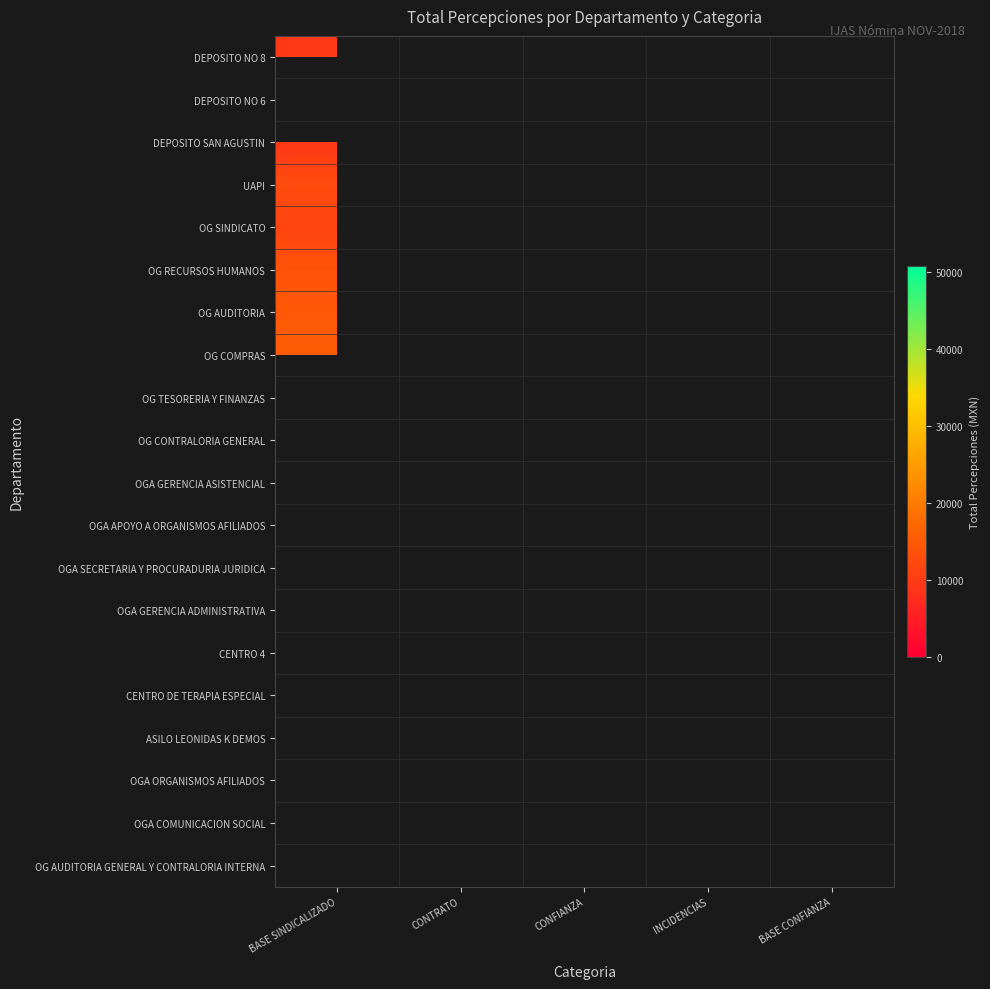

List the series in order of their overall mean, highest first.

DEPOSITO NO 8, DEPOSITO NO 6, DEPOSITO SAN AGUSTIN, UAPI, OG SINDICATO, OG RECURSOS HUMANOS, OG AUDITORIA, OG COMPRAS, OG TESORERIA Y FINANZAS, OG CONTRALORIA GENERAL, OGA GERENCIA ASISTENCIAL, OGA APOYO A ORGANISMOS AFILIADOS, OGA SECRETARIA Y PROCURADURIA JURIDICA, OGA GERENCIA ADMINISTRATIVA, CENTRO 4, CENTRO DE TERAPIA ESPECIAL, ASILO LEONIDAS K DEMOS, OGA ORGANISMOS AFILIADOS, OGA COMUNICACION SOCIAL, OG AUDITORIA GENERAL Y CONTRALORIA INTERNA